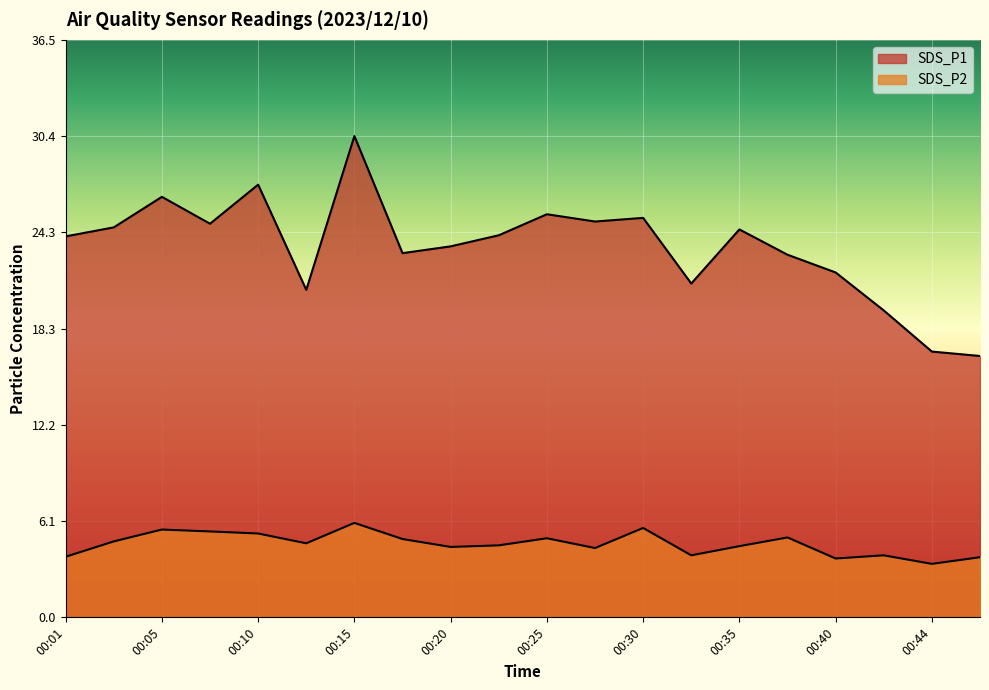

Reading right to left, transcribe all the data shown in this chart.

SDS_P1: 00:47=16.5	00:44=16.8	00:42=19.4	00:40=21.8	00:37=22.9	00:35=24.5	00:32=21.1	00:30=25.2	00:27=25.0	00:25=25.5	00:22=24.1	00:20=23.4	00:18=23.0	00:15=30.4	00:13=20.7	00:10=27.4	00:08=24.9	00:05=26.6	00:03=24.6	00:01=24.1
SDS_P2: 00:47=3.8	00:44=3.4	00:42=3.9	00:40=3.7	00:37=5.0	00:35=4.5	00:32=3.9	00:30=5.7	00:27=4.4	00:25=5.0	00:22=4.5	00:20=4.5	00:18=5.0	00:15=6.0	00:13=4.7	00:10=5.3	00:08=5.4	00:05=5.5	00:03=4.8	00:01=3.8